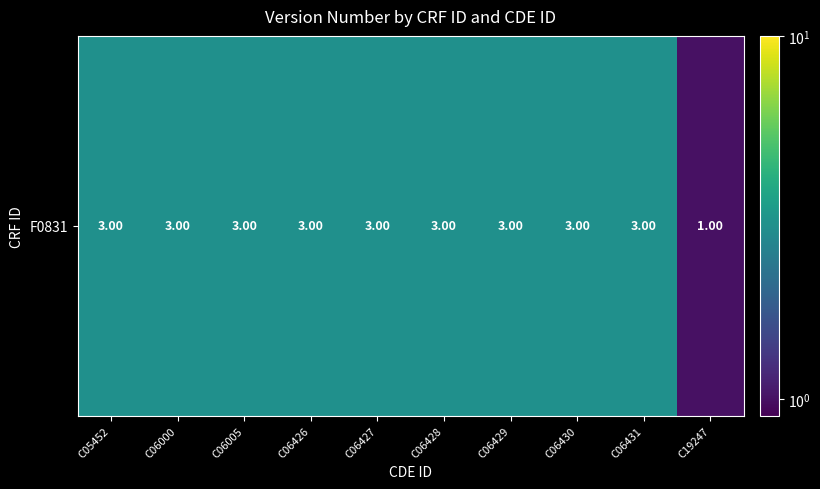

How many values are below 3?

1